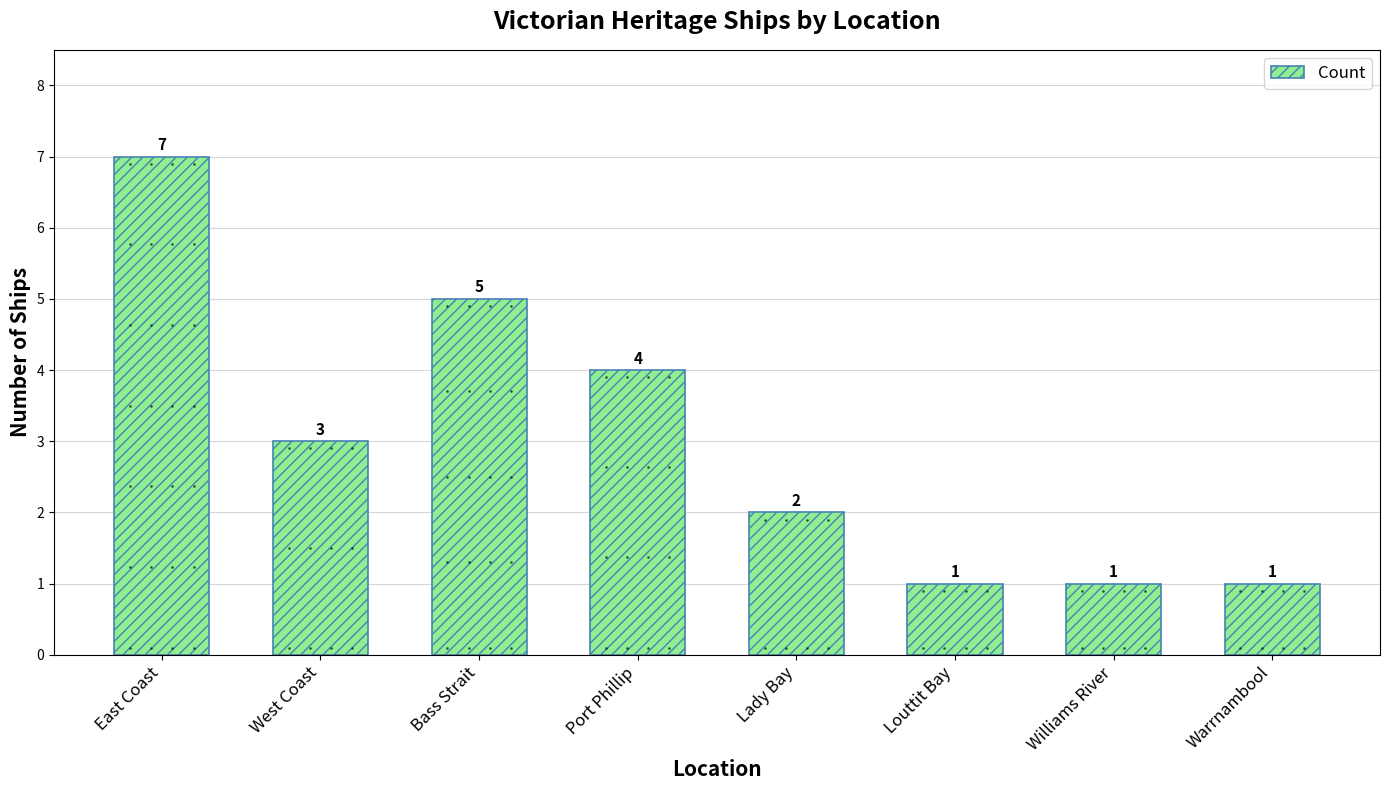

Reading left to right, extract all data points from this chart.

7	3	5	4	2	1	1	1